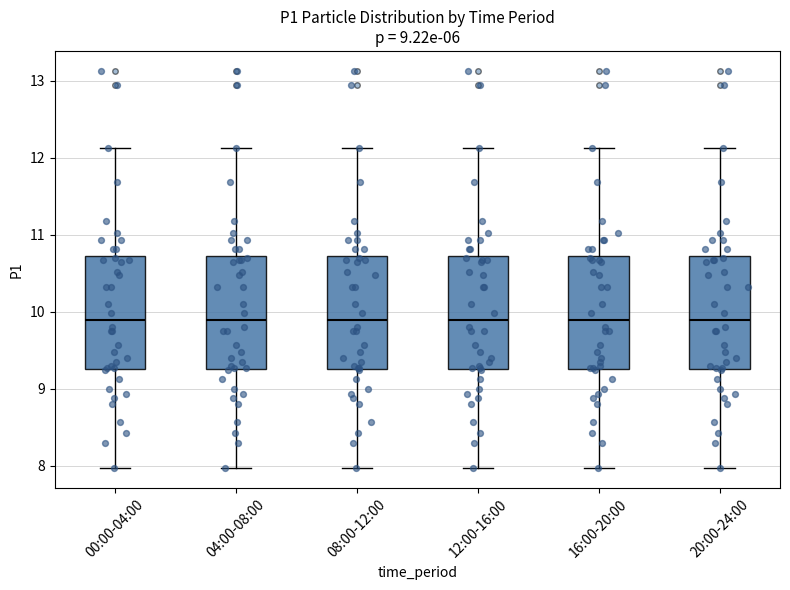

Reading left to right, transcribe this box plot: for each box, give where its median line is, the range the box spans, and where its two whiskers end, as read against the y-axis. The values are not printed on the chart, so give them approximately, as read against the axis.

00:00-04:00: median 9.9, box 9.3 to 10.7, whiskers 8.0 to 12.1
04:00-08:00: median 9.9, box 9.3 to 10.7, whiskers 8.0 to 12.1
08:00-12:00: median 9.9, box 9.3 to 10.7, whiskers 8.0 to 12.1
12:00-16:00: median 9.9, box 9.3 to 10.7, whiskers 8.0 to 12.1
16:00-20:00: median 9.9, box 9.3 to 10.7, whiskers 8.0 to 12.1
20:00-24:00: median 9.9, box 9.3 to 10.7, whiskers 8.0 to 12.1